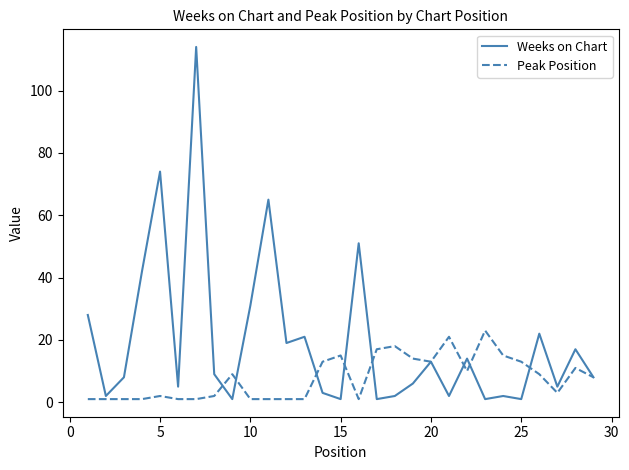

What is the maximum value for Weeks on Chart?

114